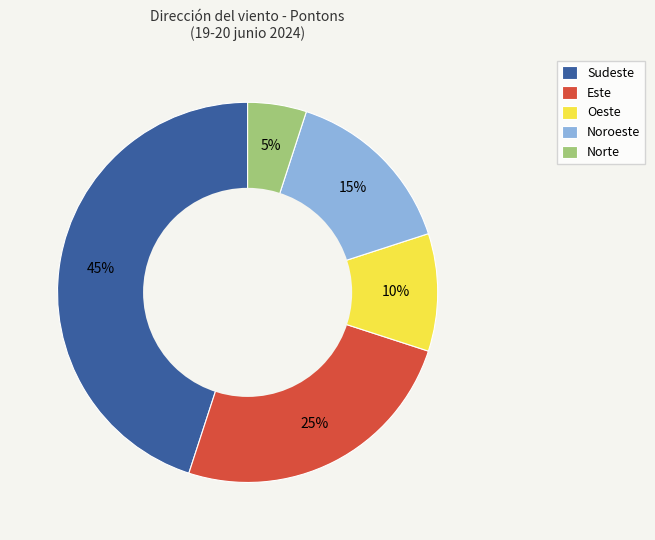

Does Oeste account for over 50% of the chart?

No